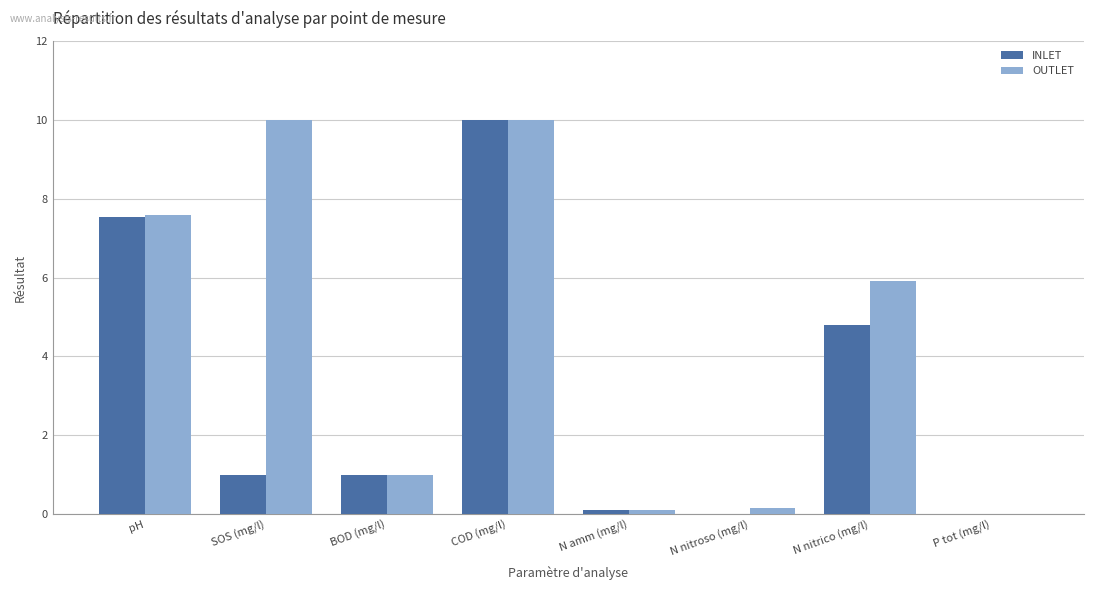

Is the value of INLET at P tot (mg/l) greater than the value of OUTLET at COD (mg/l)?

No